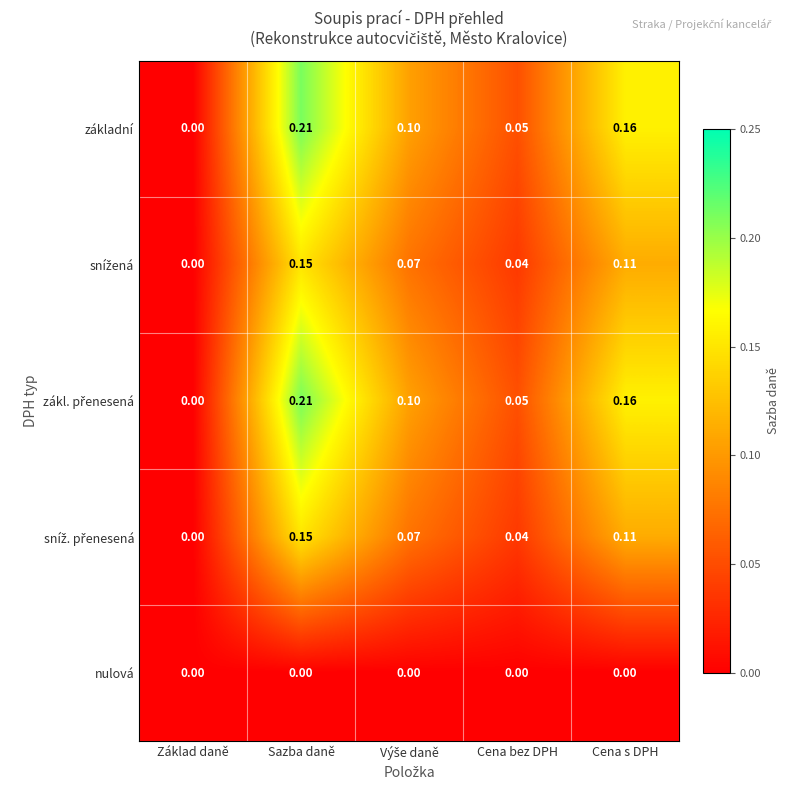

At which category is the sum across all series the highest?

Sazba daně